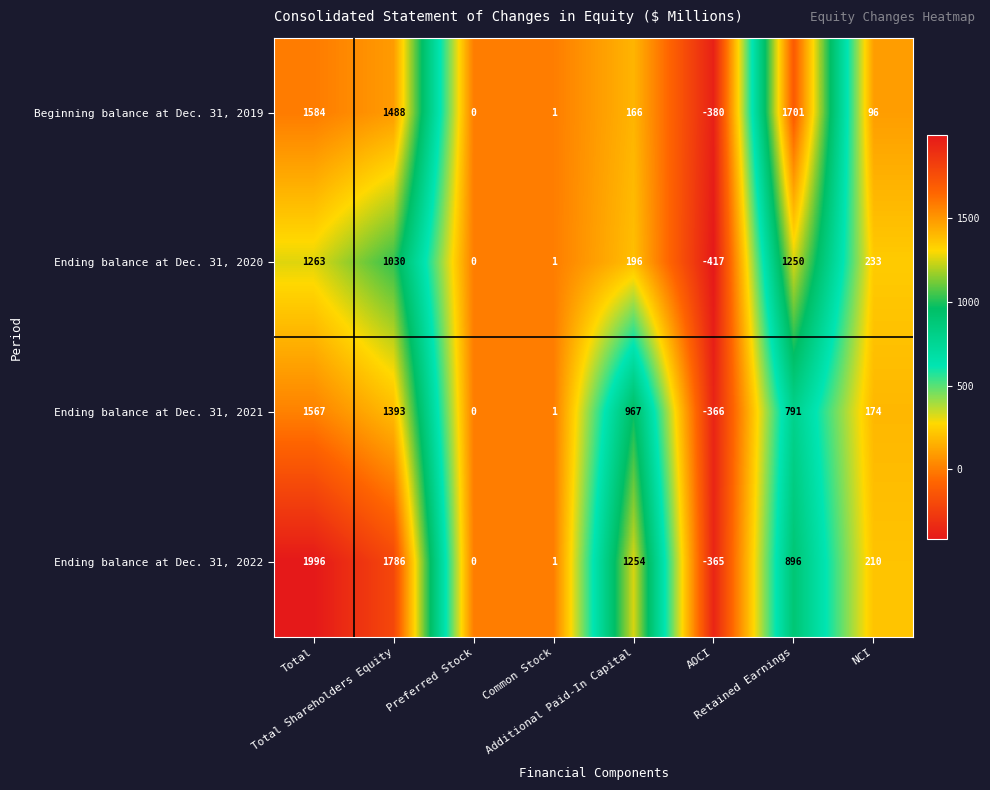

What is the spread (max minus min) of values at Additional Paid-In Capital?

1088